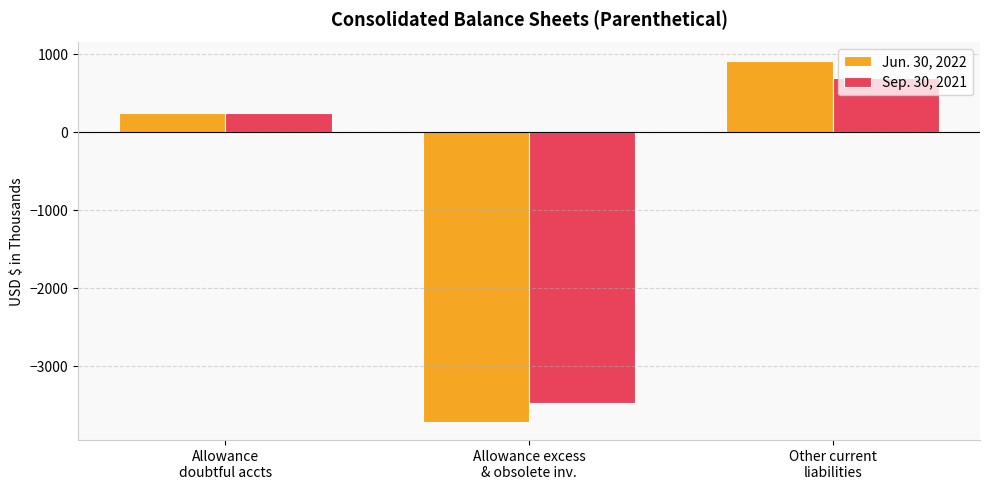

Reading right to left, transcribe all the data shown in this chart.

Jun. 30, 2022: 922	-3714	250
Sep. 30, 2021: 692	-3476	250